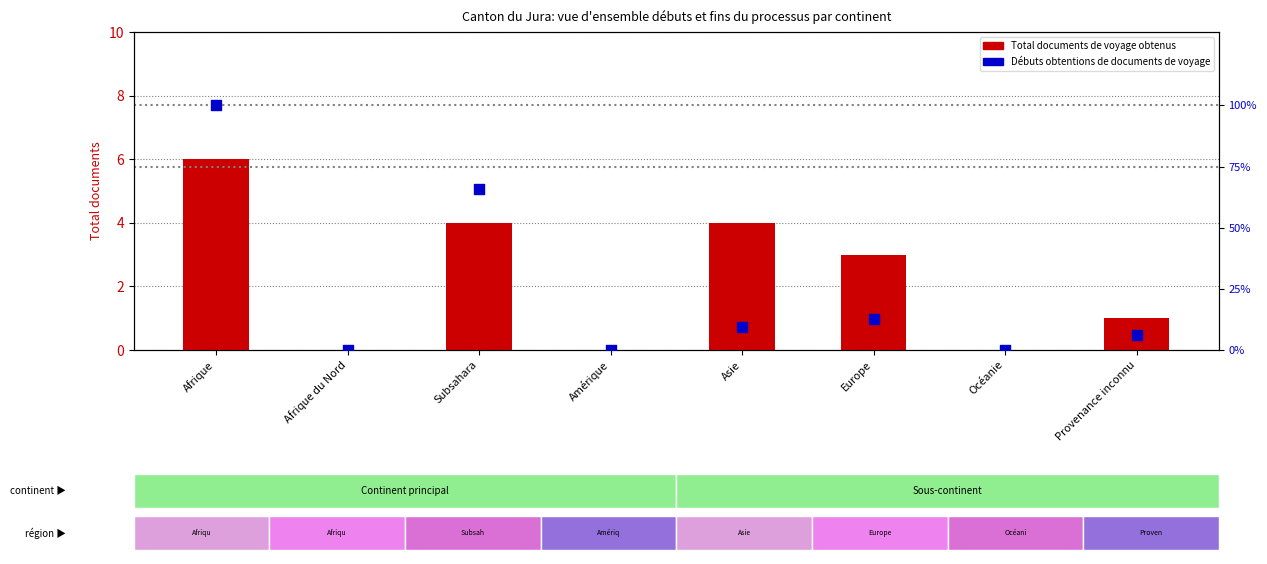

Is the value of Débuts obtentions de documents de voyage at Europe greater than the value of Total documents de voyage obtenus at Provenance inconnu?

Yes